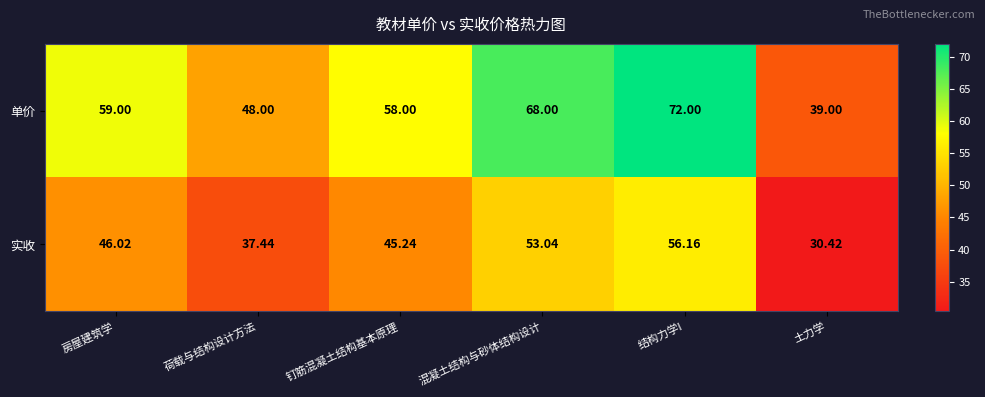

At how many categories does at least one series exceed 69?

1